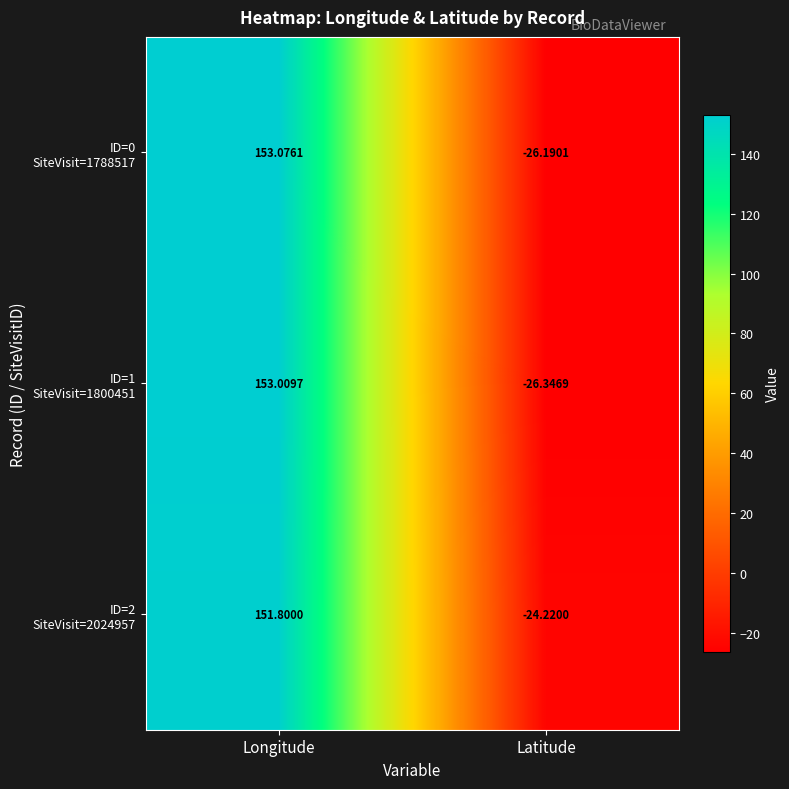

What is the total value across all series at Latitude?

-76.8